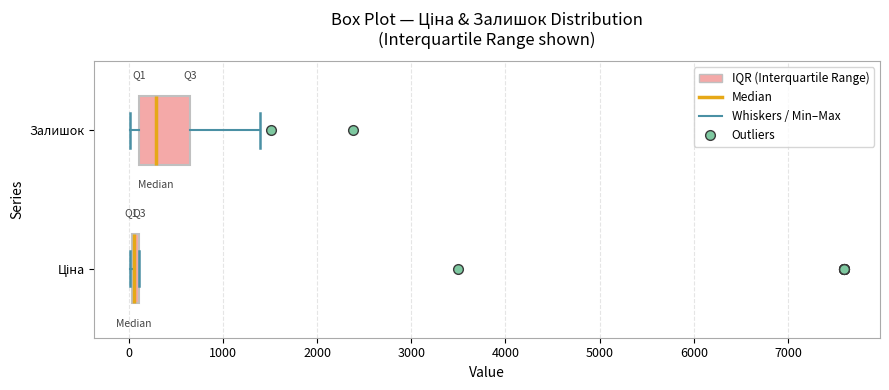

Which box is the widest, from its left edge to its right edge?

Залишок